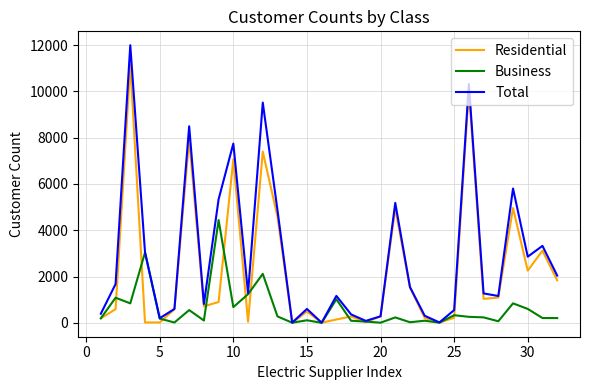

What is the greatest value displayed?

11996